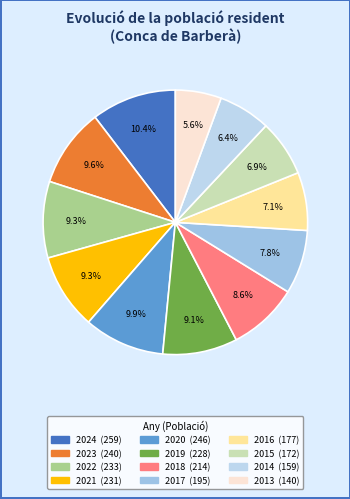

The 2016 slice represents 7% of the pie. True or false?

True